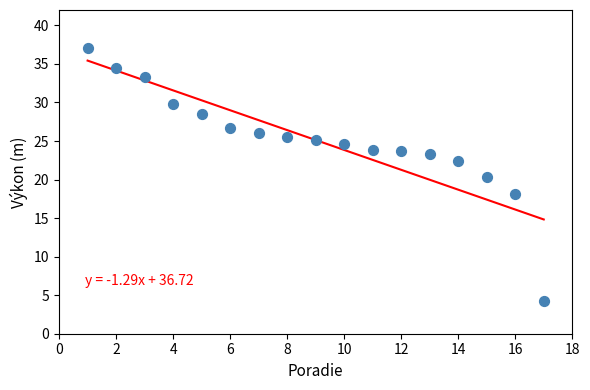

What is the range of Y values (max minus min)?

32.7